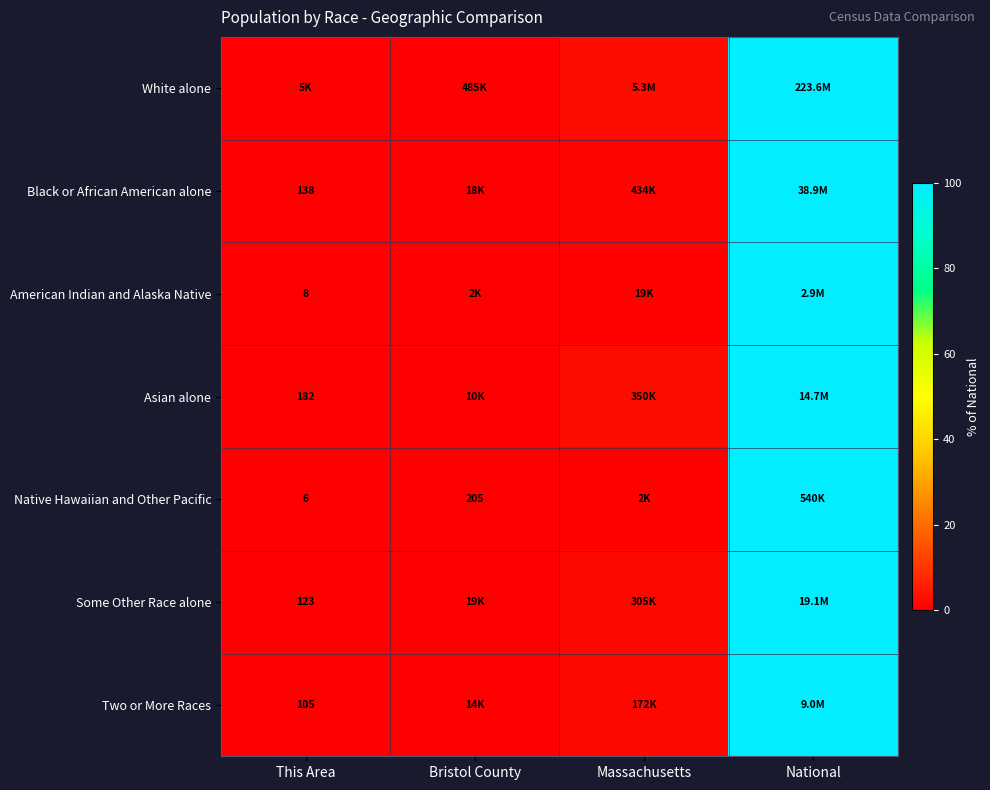

Which has a higher value, Massachusetts or National?

National